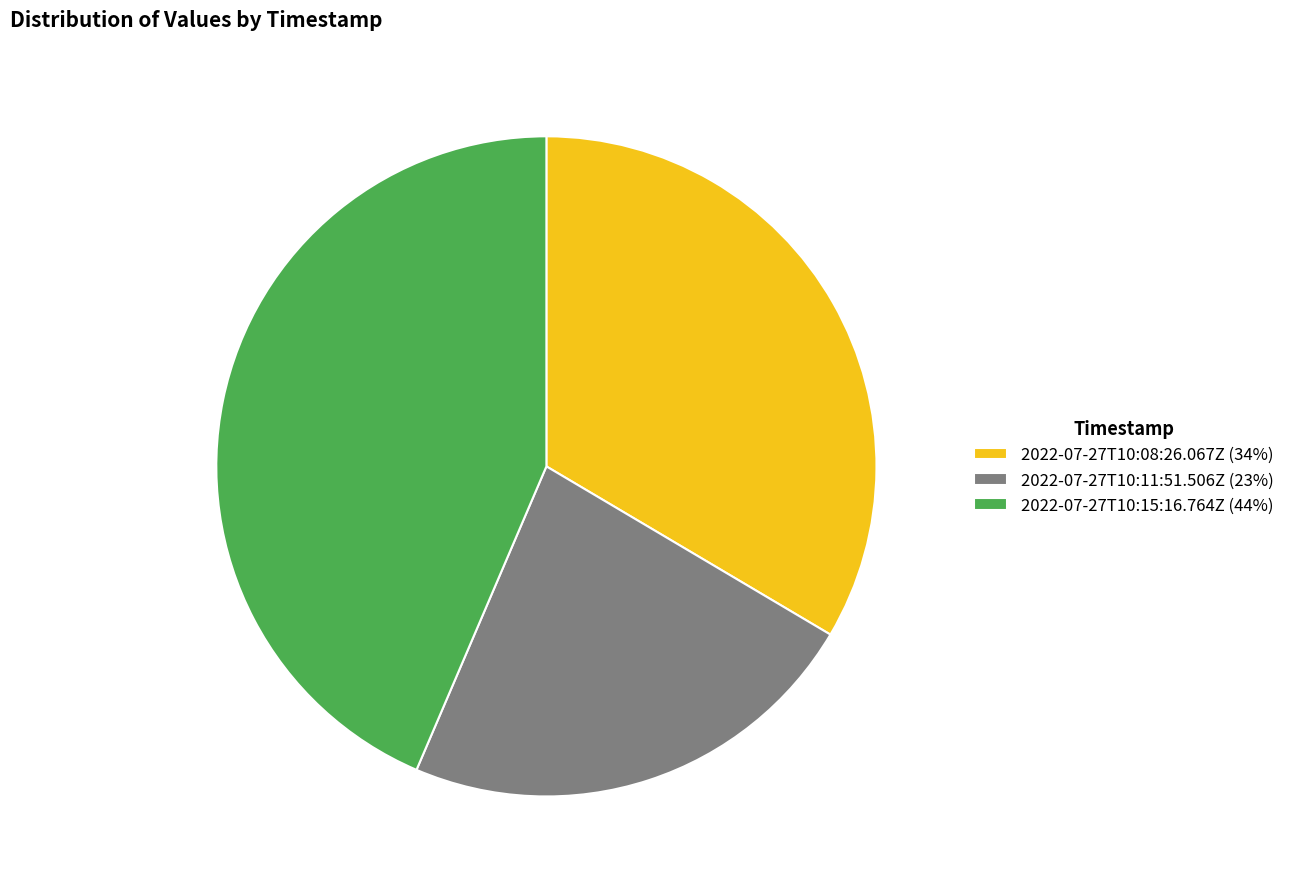

Which has a higher value, 2022-07-27T10:15:16.764Z (44%) or 2022-07-27T10:08:26.067Z (34%)?

2022-07-27T10:15:16.764Z (44%)